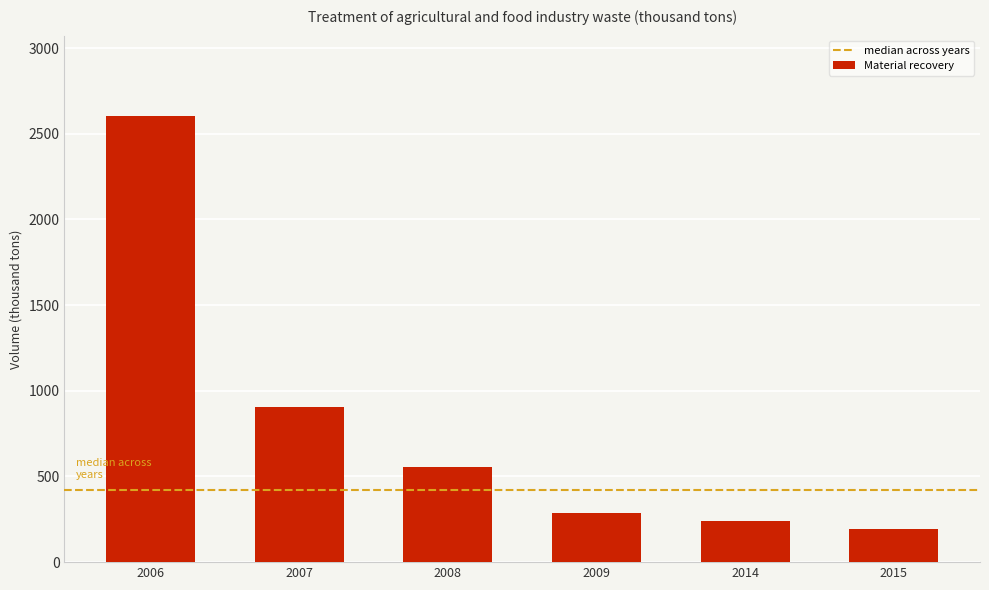

The value at 2009 is 438.3. True or false?

False